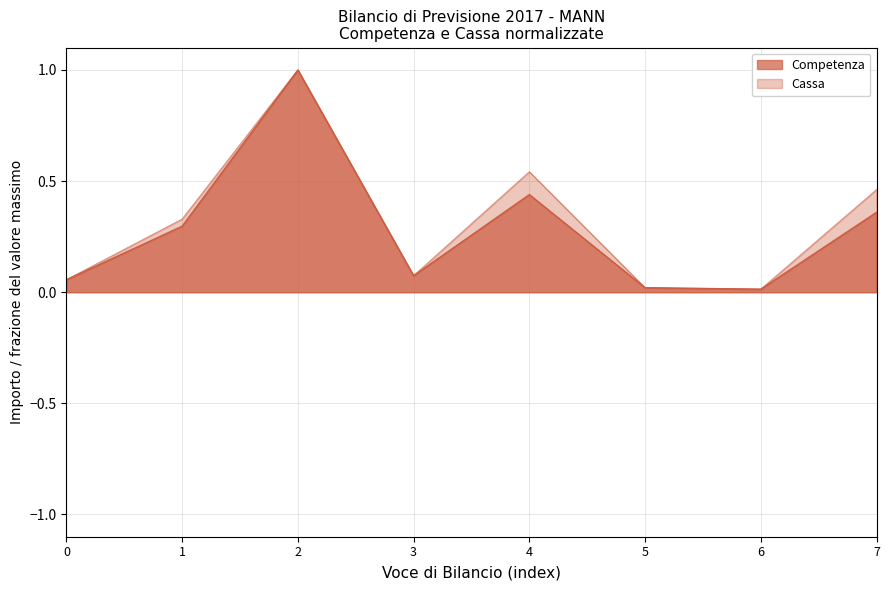

True or false: Competenza and Cassa cross at least once.

False